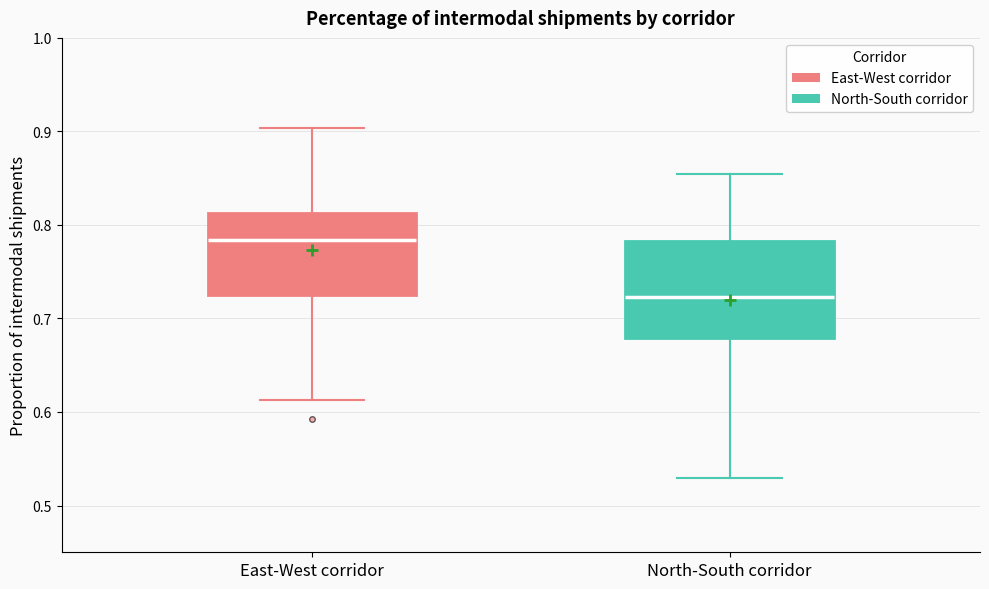

Reading left to right, transcribe this box plot: for each box, give where its median line is, the range the box spans, and where its two whiskers end, as read against the y-axis. The values are not printed on the chart, so give them approximately, as read against the axis.

East-West corridor: median 0.78, box 0.72 to 0.81, whiskers 0.61 to 0.90
North-South corridor: median 0.72, box 0.68 to 0.78, whiskers 0.53 to 0.85